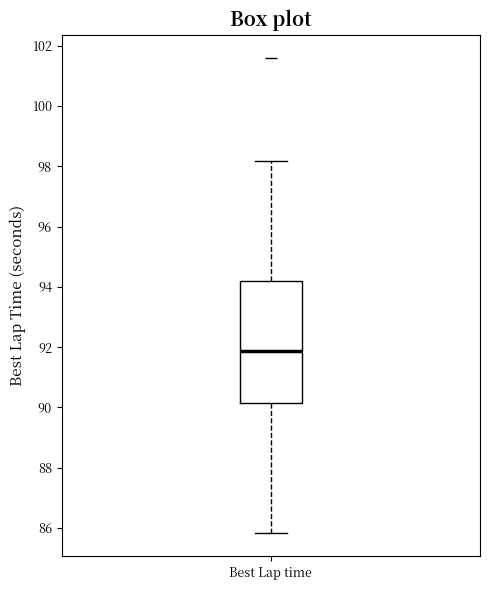

Where does the median line of the box for Best Lap time sit on the y-axis? The values are not printed on the chart, so give them approximately, as read against the axis.

91.8